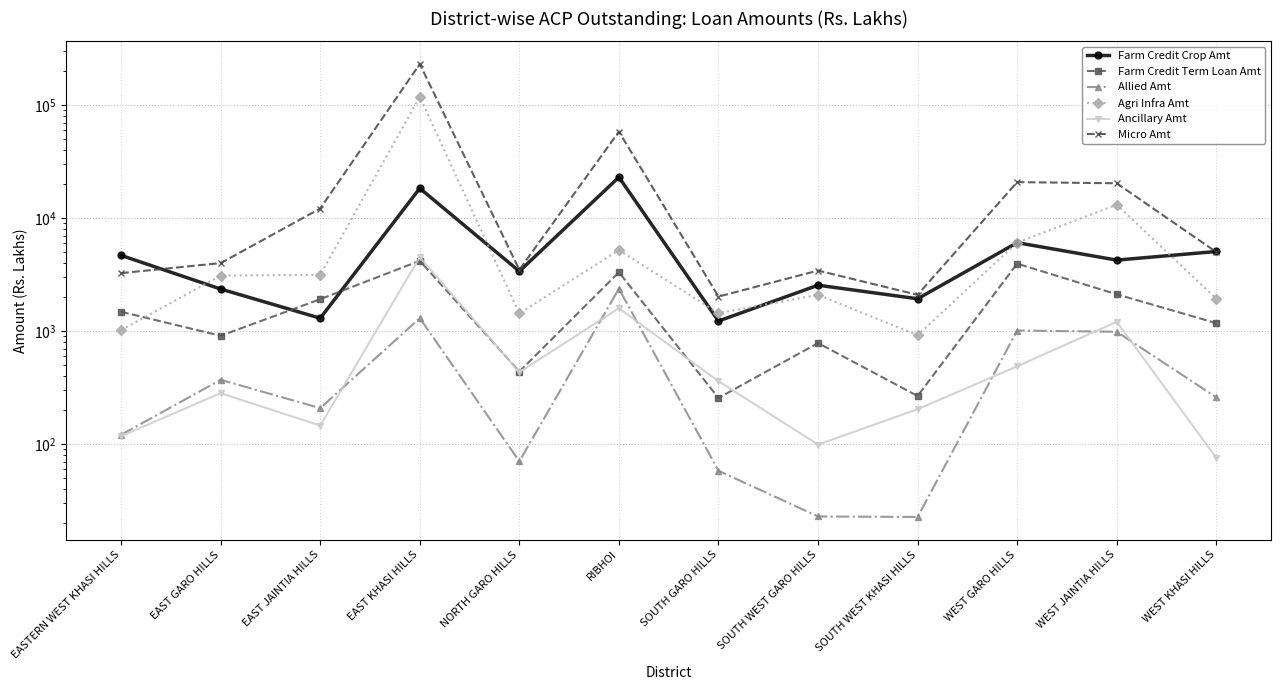

Reading left to right, list all the values displayed in this chart.

Farm Credit Crop Amt: 4690.6	2362.7	1304.0	18431.1	3392.1	23108.6	1231.4	2555.0	1937.9	6081.4	4262.6	5079.7
Farm Credit Term Loan Amt: 1486.1	911.5	1921.0	4200.5	439.1	3325.7	256.5	785.6	267.0	3965.9	2122.6	1179.0
Allied Amt: 121.1	371.4	208.5	1304.7	70.6	2379.2	58.2	22.9	22.7	1014.0	989.1	259.8
Agri Infra Amt: 1021.5	3109.0	3156.4	118799.2	1437.8	5224.6	1444.3	2100.1	921.3	6090.2	13176.6	1941.0
Ancillary Amt: 117.7	282.8	146.1	4527.6	433.6	1599.0	360.9	99.2	204.0	489.1	1211.8	75.8
Micro Amt: 3267.9	4011.0	12200.8	232187.1	3498.1	58494.2	2026.6	3444.3	2099.9	20900.1	20412.9	5023.6